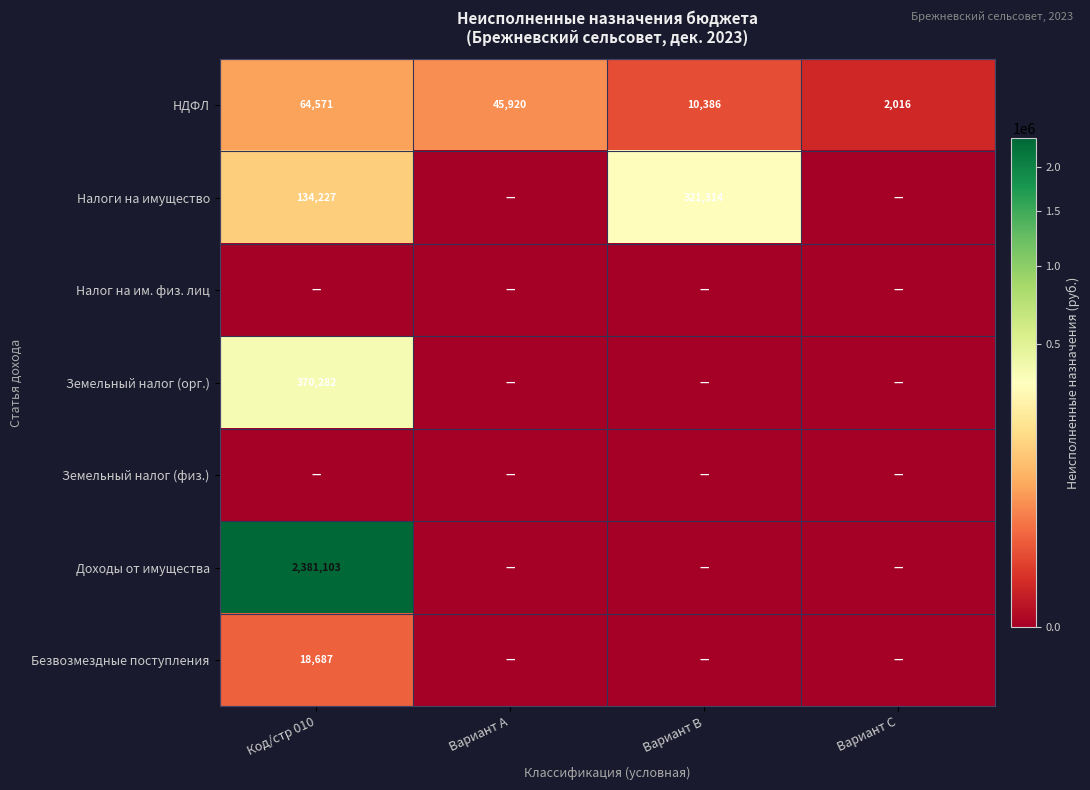

At which category is the sum across all series the highest?

Код/стр 010